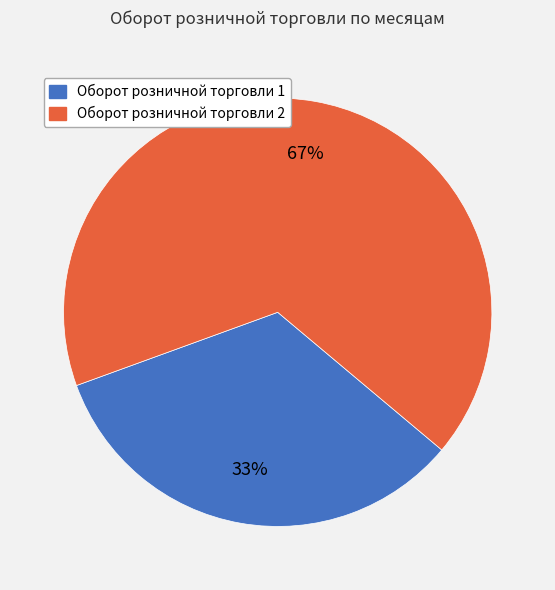

Do Оборот розничной торговли 2 and Оборот розничной торговли 1 together represent more than half of the pie?

Yes